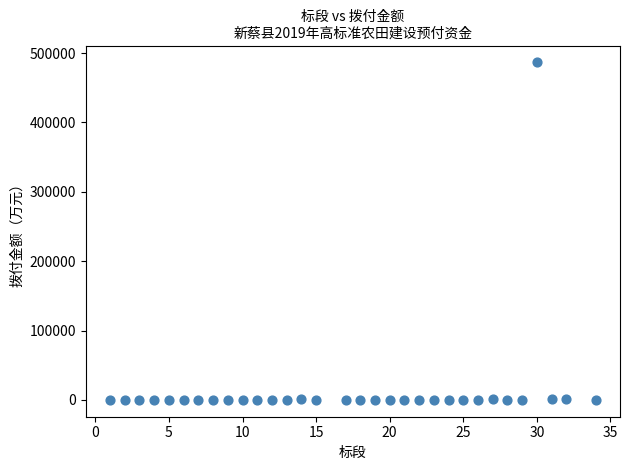

What is the range of Y values (max minus min)?

486461.1